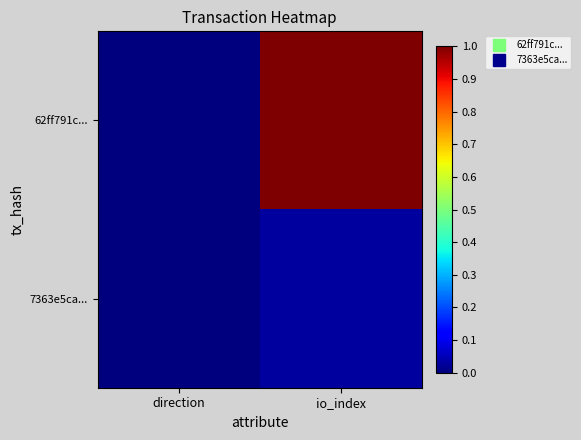

Which series has the largest range (max minus min)?

62ff791c...